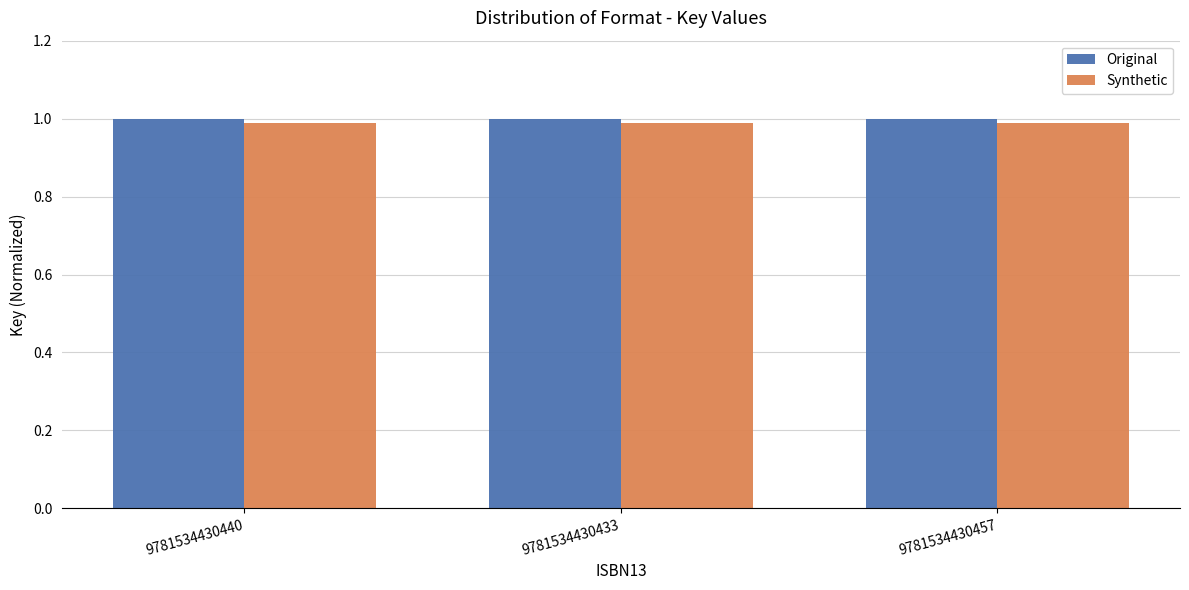

What is the value of the Original bar at the 2nd from the left?

1.0